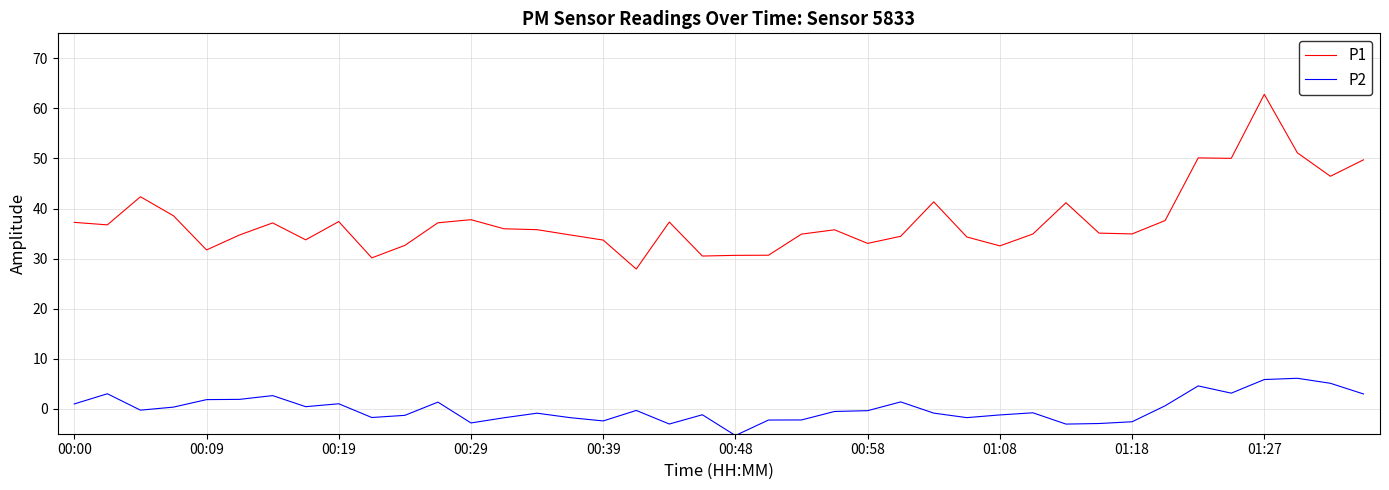

Which series has the largest total across all categories?

P1